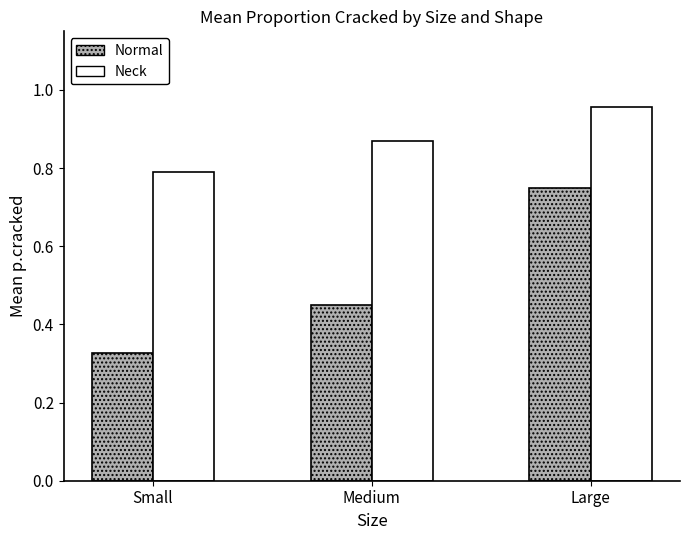

What is the sum of all Neck values?

2.6